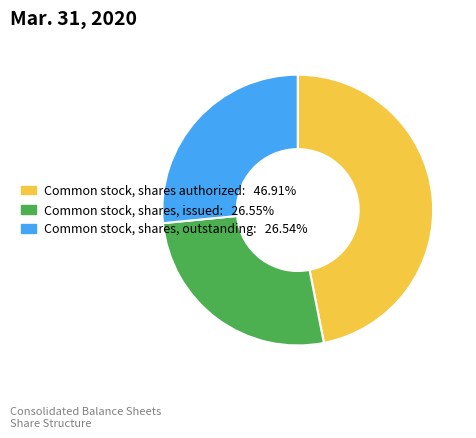

Does Common stock, shares, issued represent more than half of the total?

No